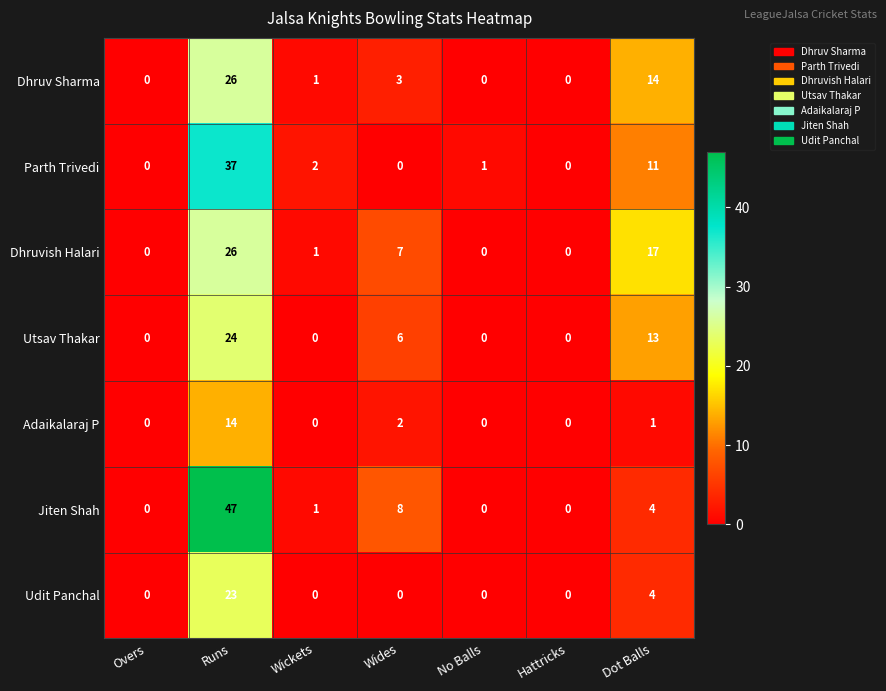

The Dhruvish Halari series shows 26 at Runs. True or false?

True